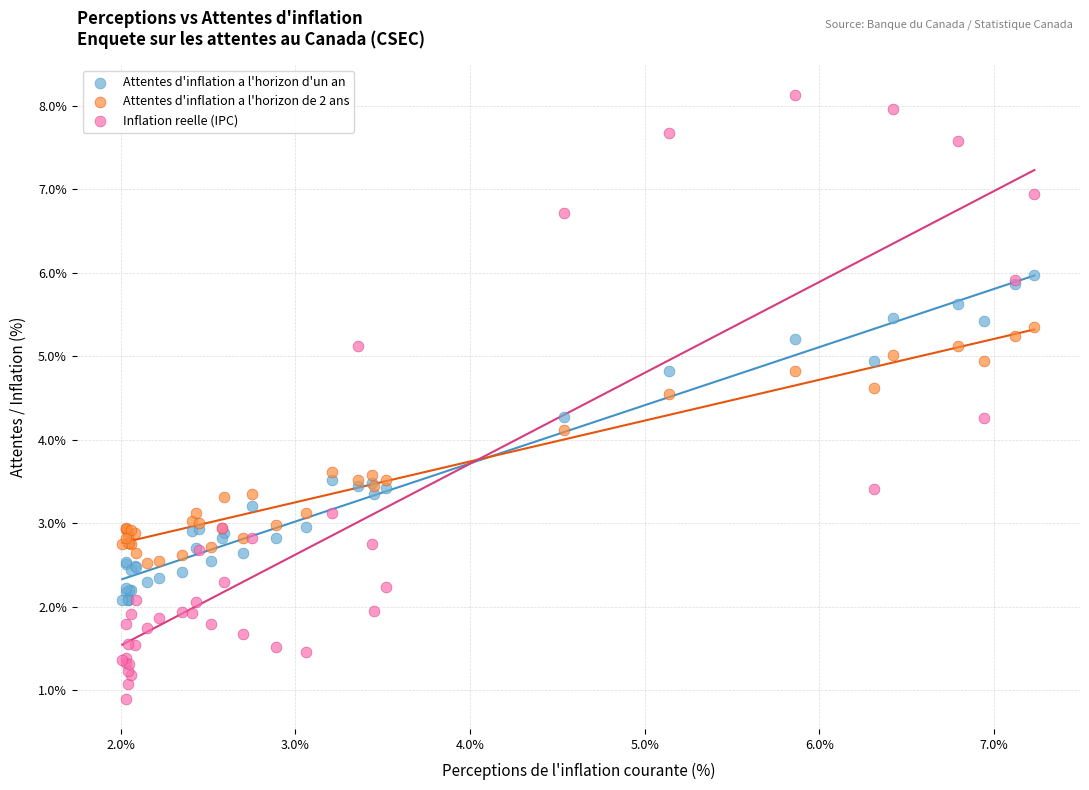

Which series reaches the minimum Y coordinate?

Inflation reelle (IPC)